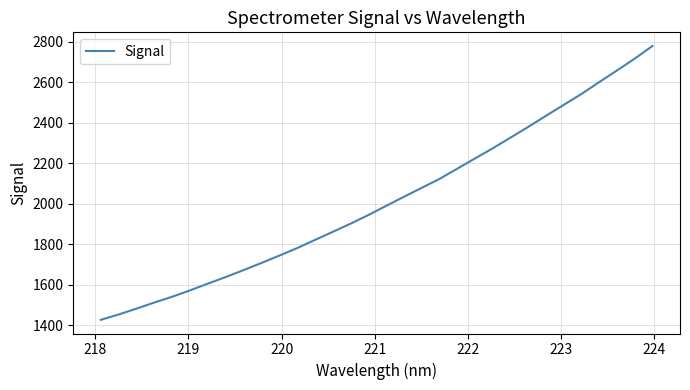

What is the difference between the maximum and minimum values?

1353.2